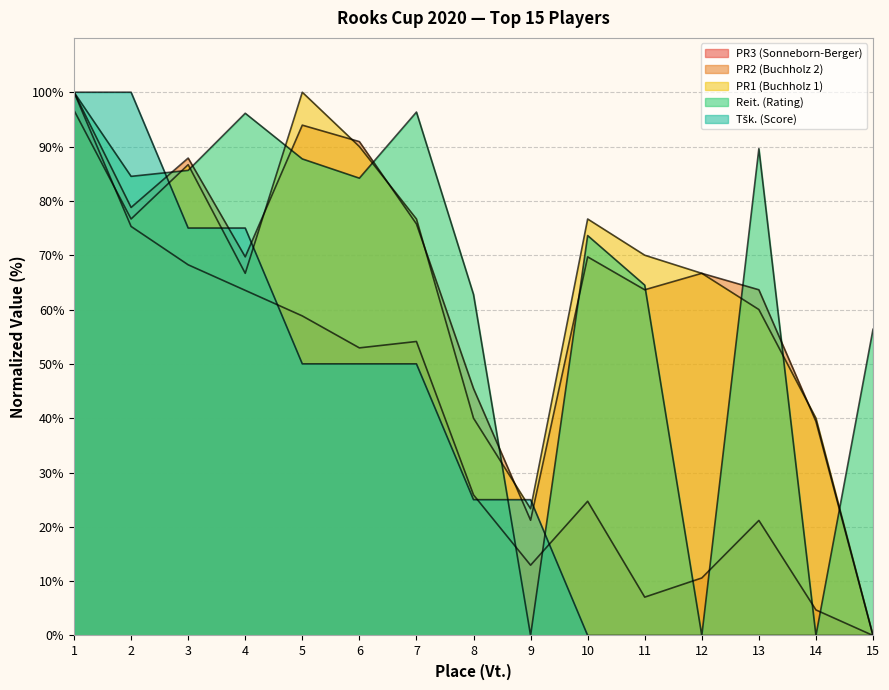

What is the approximate value of PR2 (Buchholz 2) at 9?

21.2